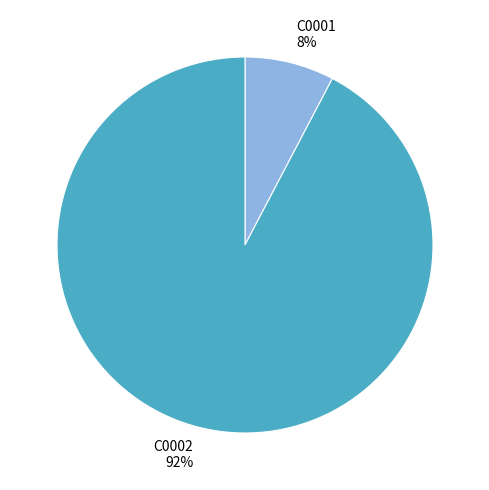

The C0001 slice represents 8% of the pie. True or false?

True